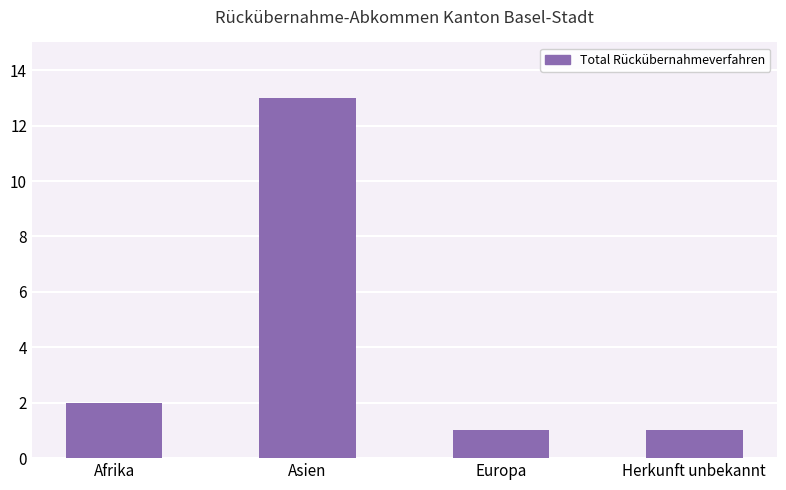

What is the maximum value shown in the chart?

13